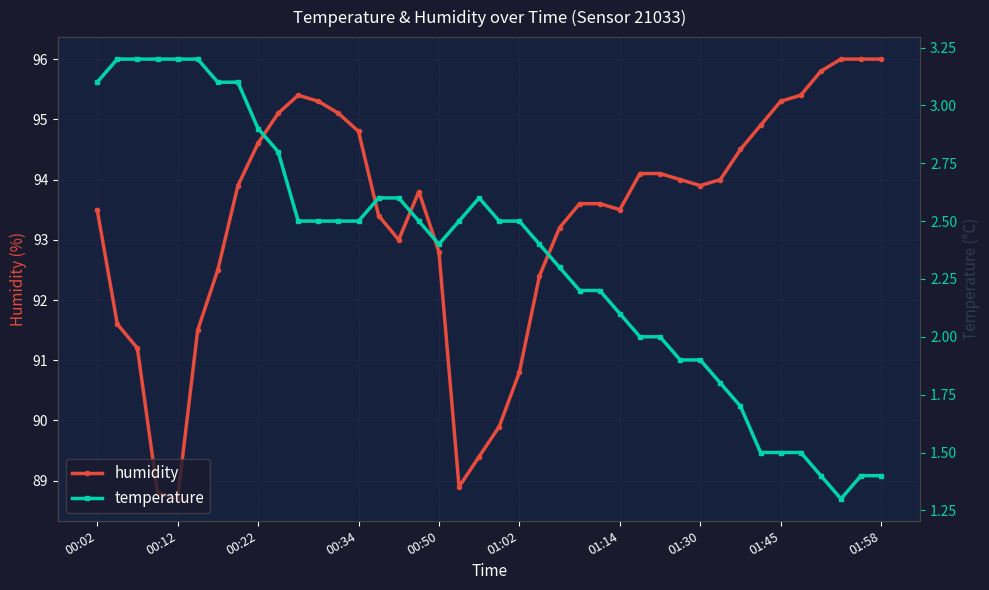

True or false: humidity has a value of 93.5 at 00:02.

True